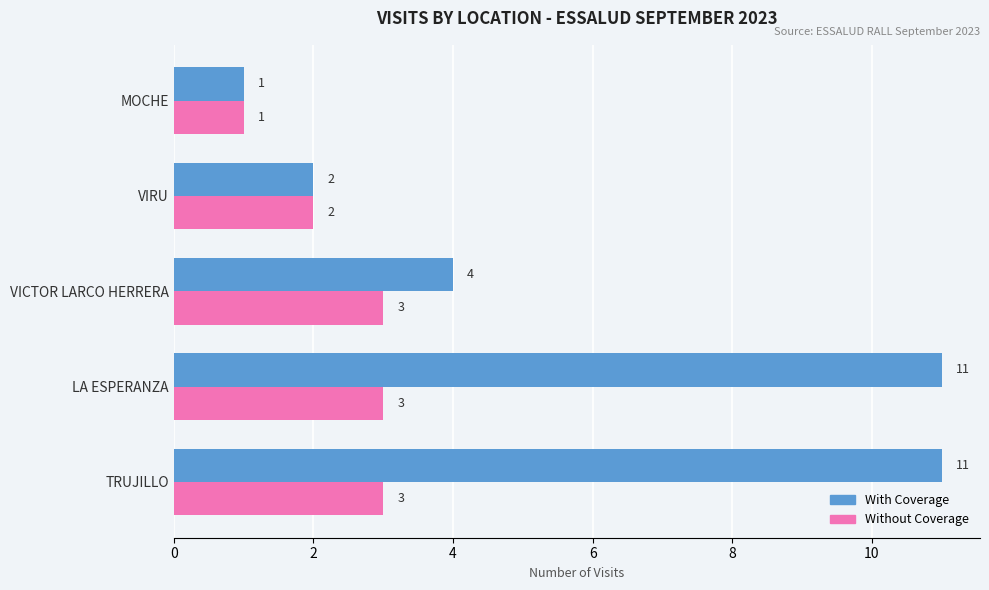

Count the With Coverage values in the range 2 to 11.

4